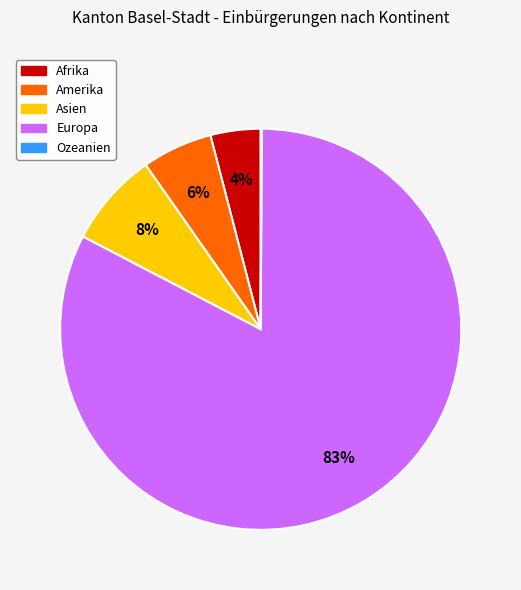

To the nearest percent, what portion does Afrika represent?

4%